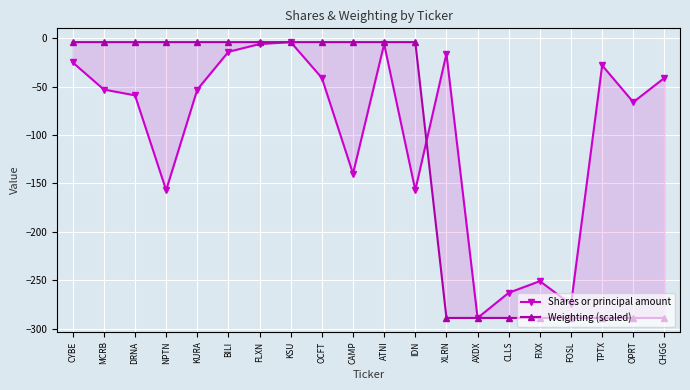

Which series has the largest range (max minus min)?

Shares or principal amount